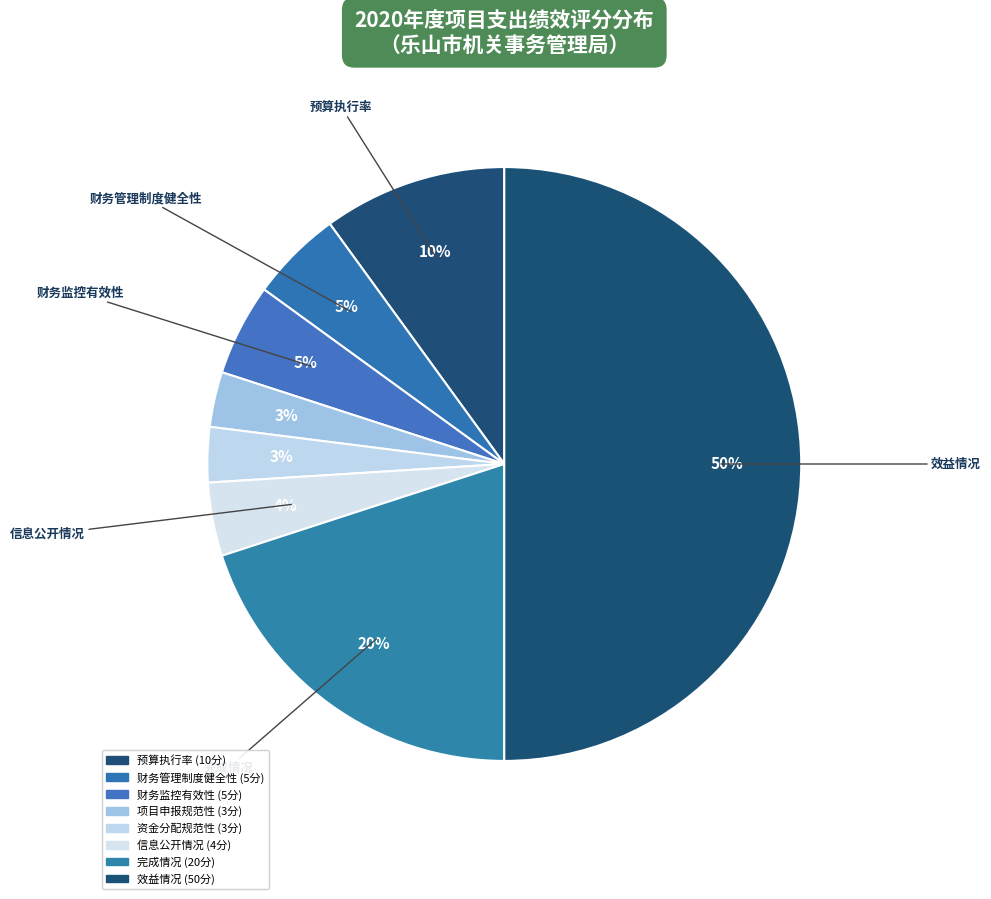

Count the number of slices in the pie.

8